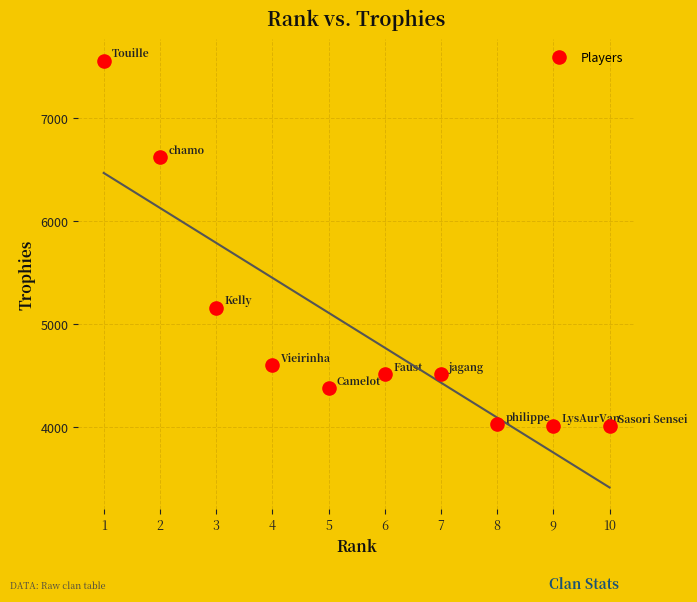

What is the range of Y values (max minus min)?

3558